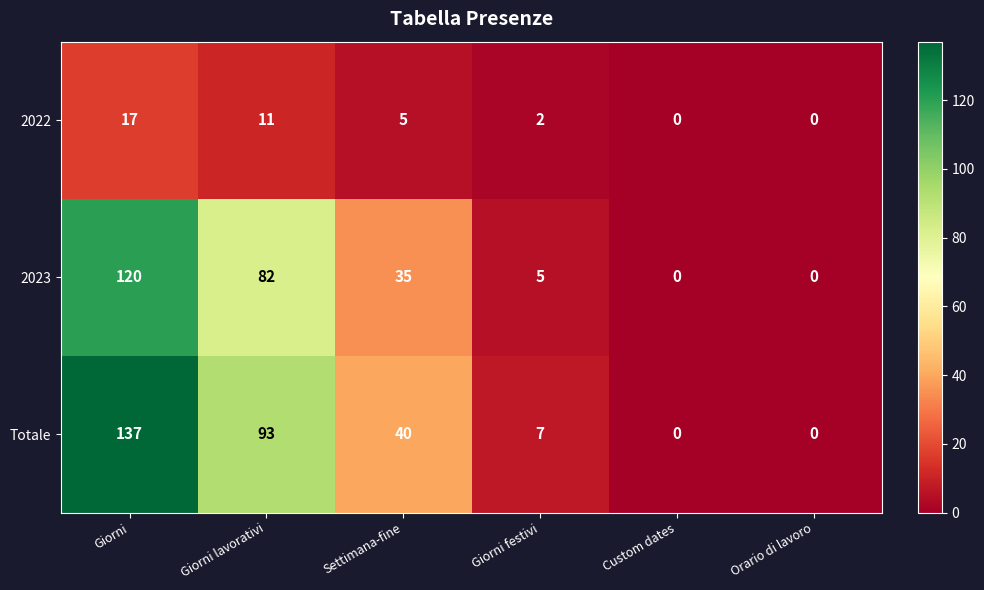

Reading left to right, list all the values displayed in this chart.

2022: Giorni=17	Giorni lavorativi=11	Settimana-fine=5	Giorni festivi=2	Custom dates=0	Orario di lavoro=0
2023: Giorni=120	Giorni lavorativi=82	Settimana-fine=35	Giorni festivi=5	Custom dates=0	Orario di lavoro=0
Totale: Giorni=137	Giorni lavorativi=93	Settimana-fine=40	Giorni festivi=7	Custom dates=0	Orario di lavoro=0